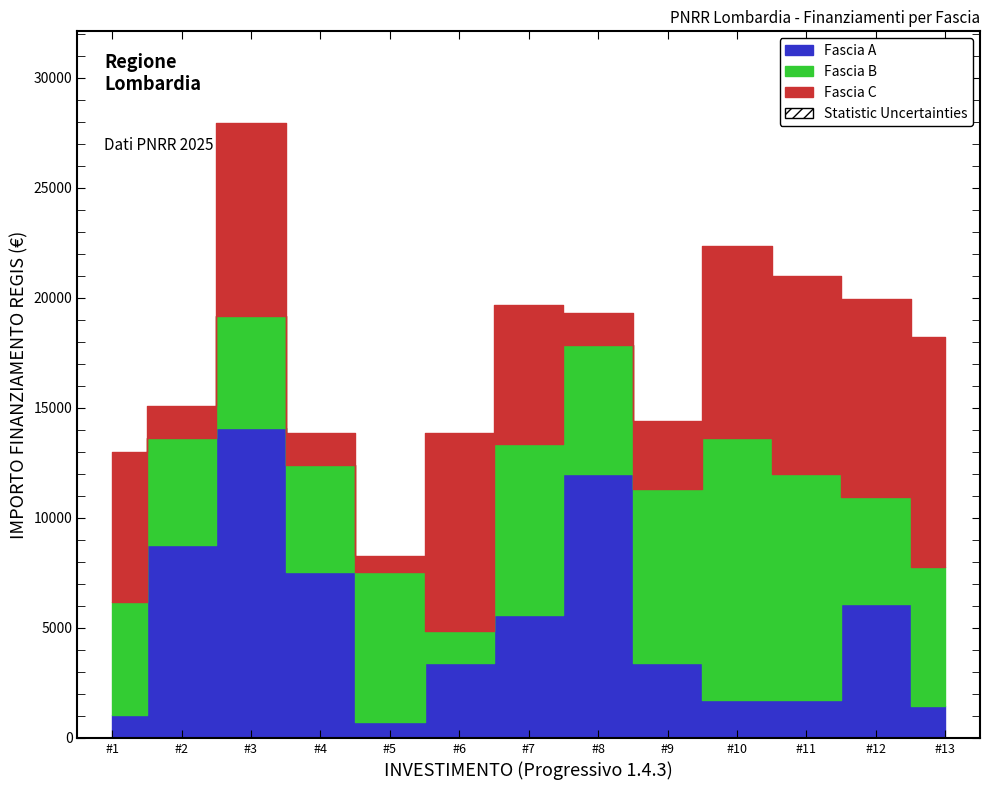

What is the difference between the second highest and minimum values in the Fascia A series?

11276